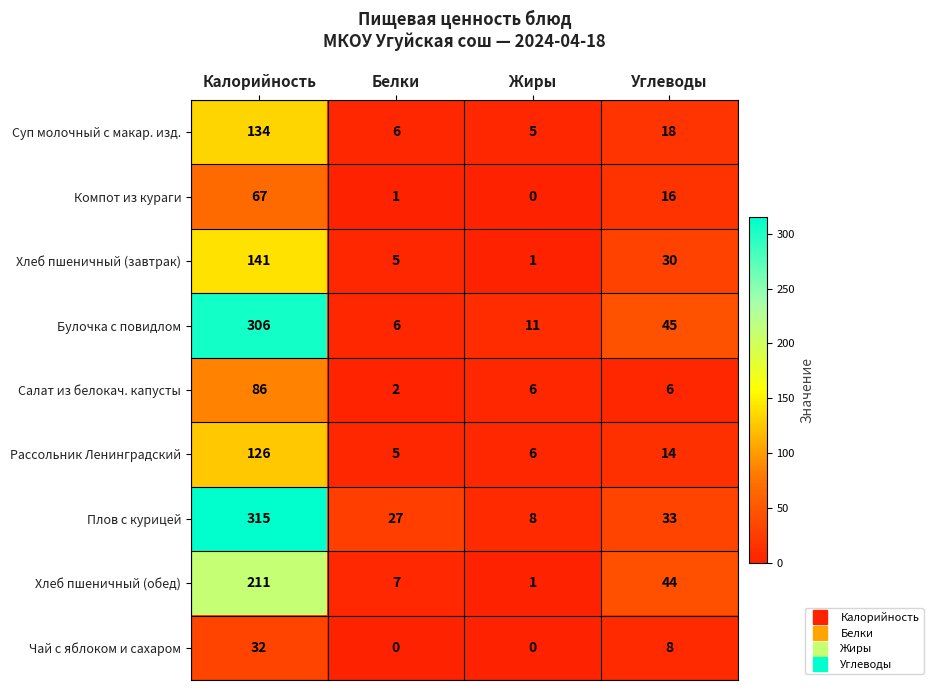

The value of Хлеб пшеничный (обед) at Белки is 2. True or false?

False